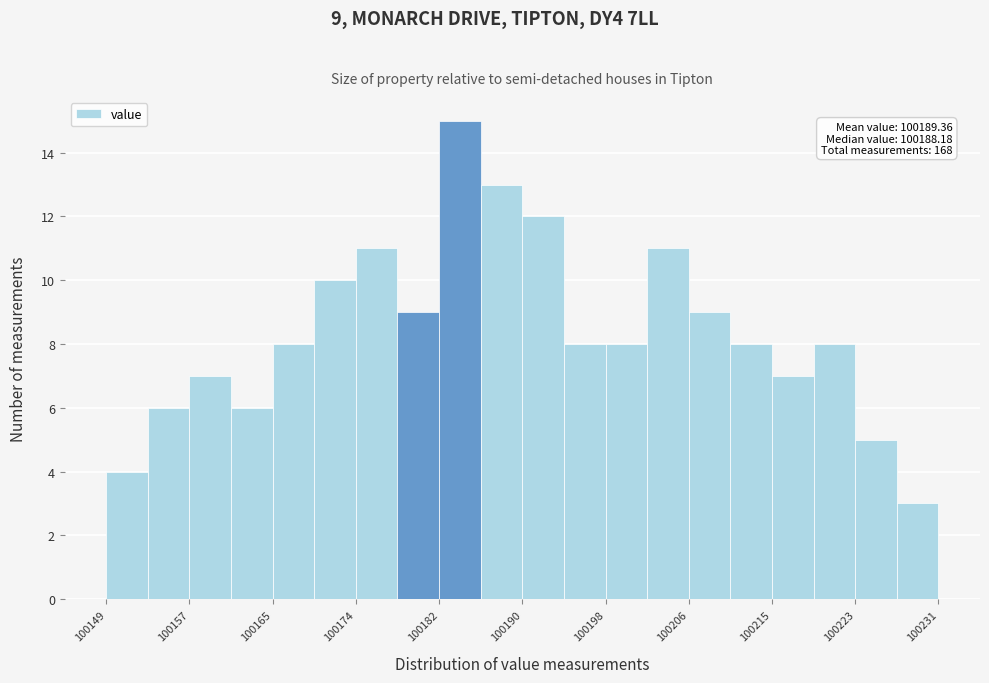

Over which range of the x-axis is the bar tallest?

100182 to 100186